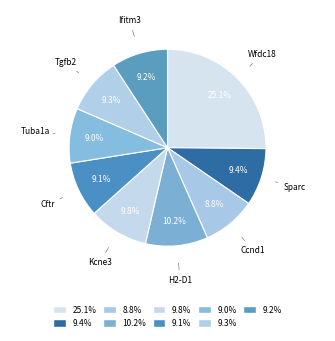

Count the number of slices in the pie.

9